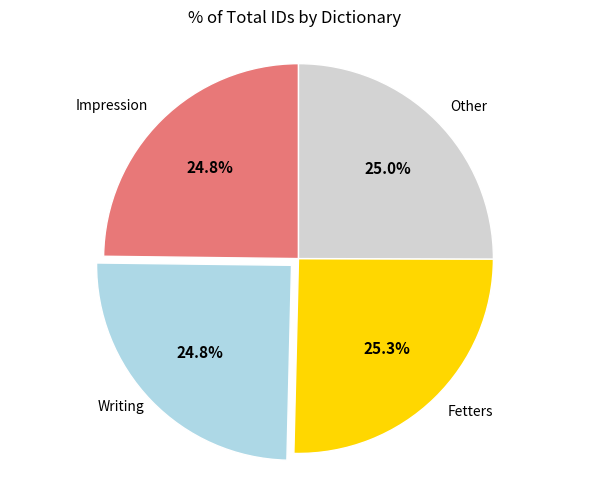

Count the number of slices in the pie.

4